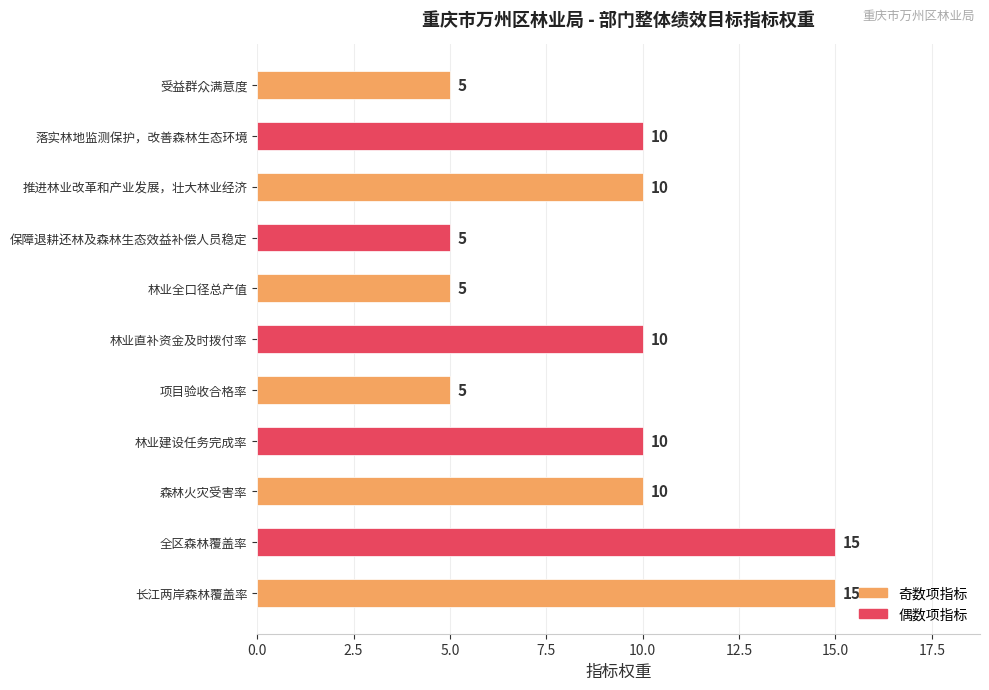

How many values are below 10?

4